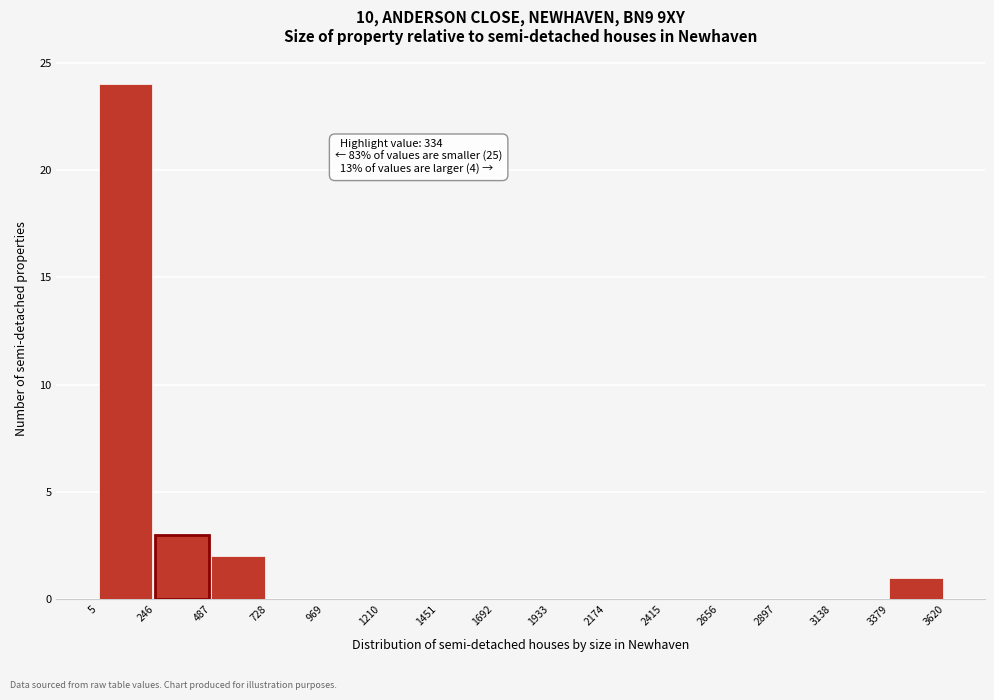

Which range on the x-axis has the tallest bar?

5 to 246